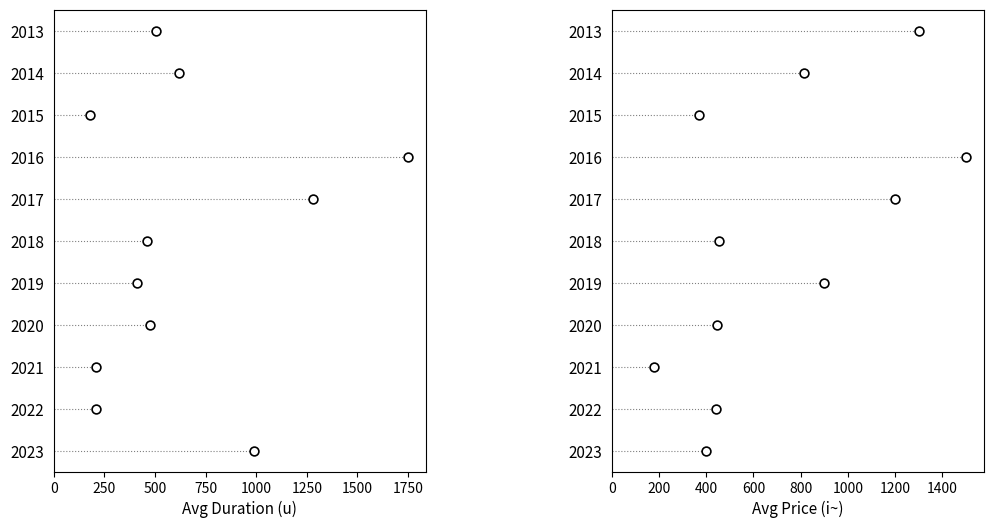

Is the value of avg_price at 1500 greater than the value of avg_duration at 0?

Yes